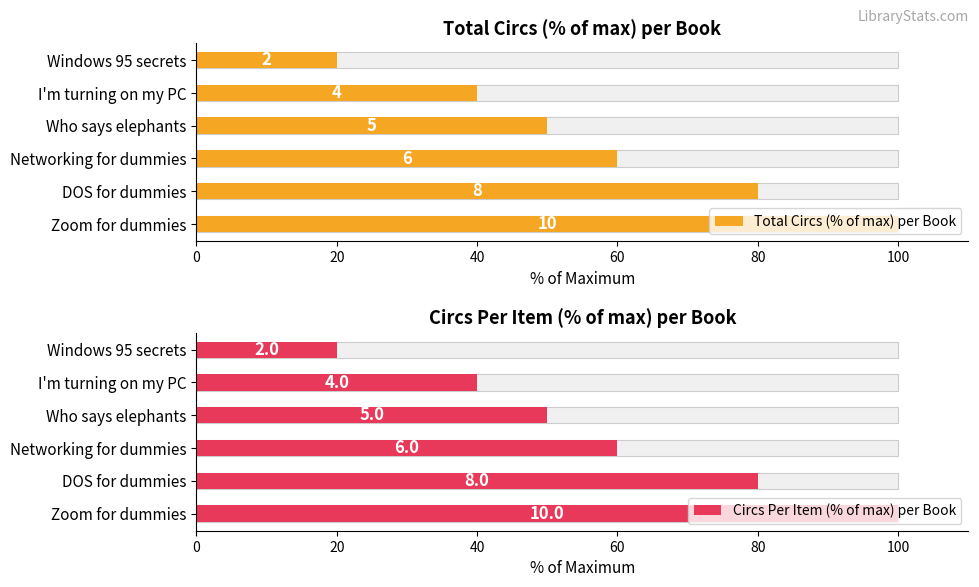

What is the sum of all Circs Per Item (% of max) per Book values?

350